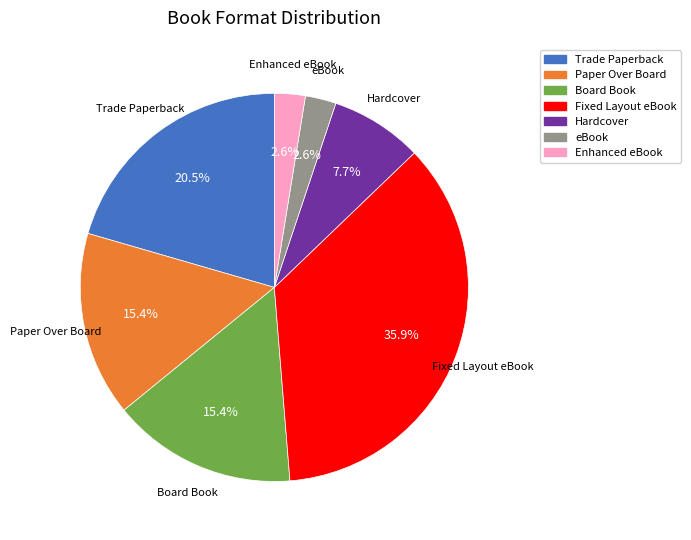

To the nearest percent, what is the difference between the eBook and Fixed Layout eBook slice percentages?

33%